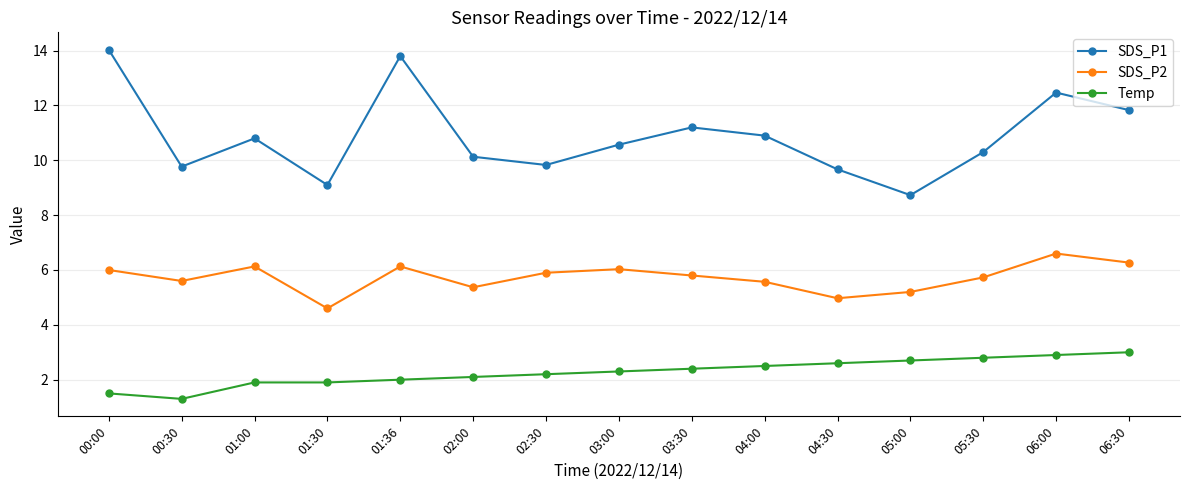

At 06:30, list the series in order from largest to smallest.

SDS_P1, SDS_P2, Temp